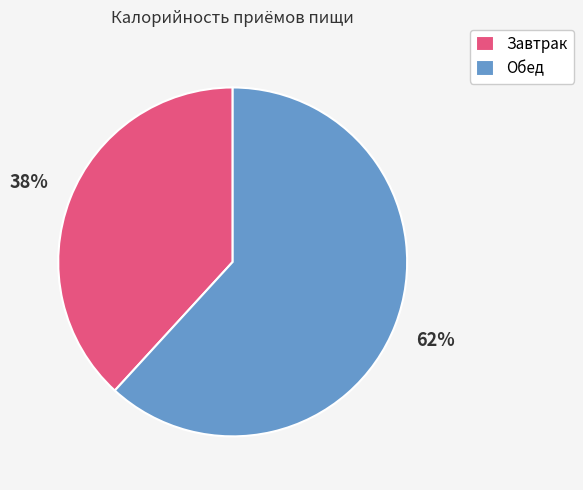

Do Обед and Завтрак together represent more than half of the pie?

Yes